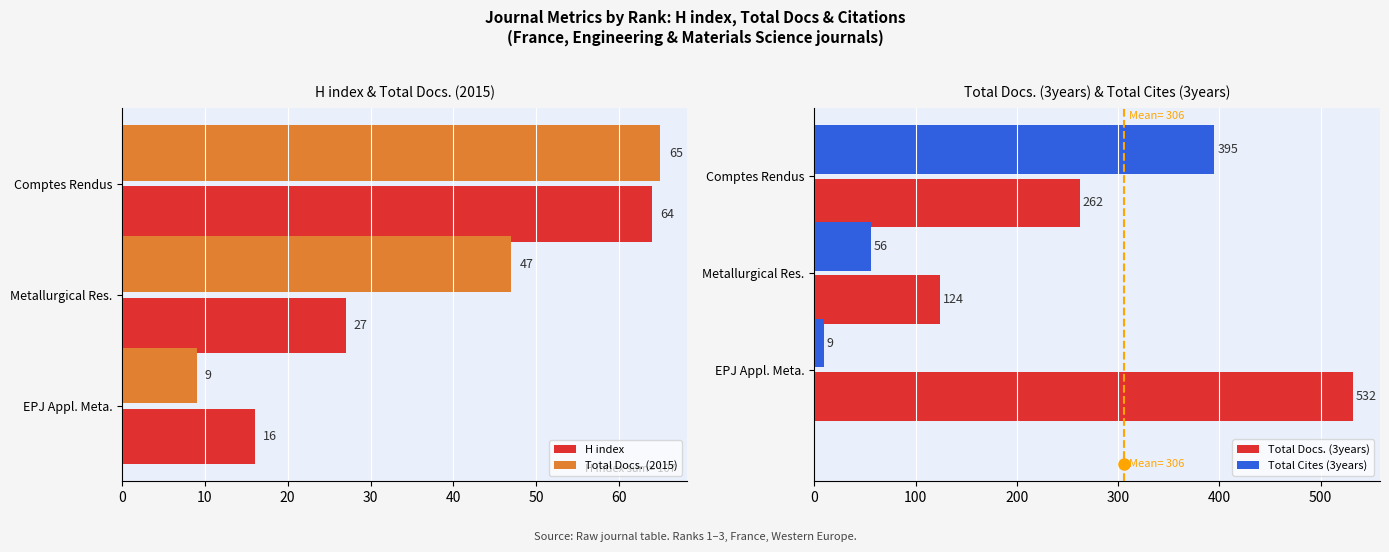

Which category has the lowest value in the H index series?

EPJ Appl. Meta.